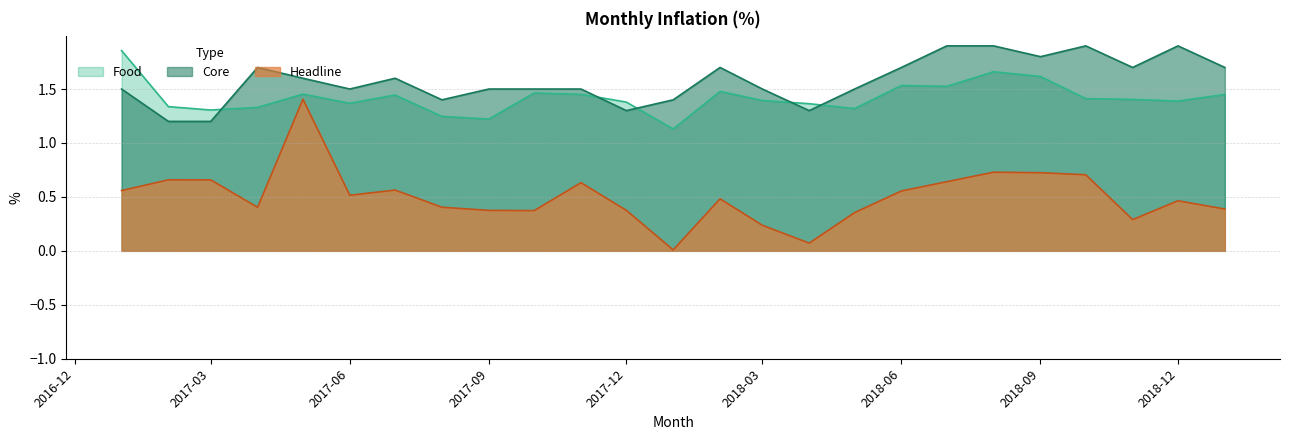

Is the value of Food at 2017-11 greater than the value of Core at 2018-02?

No